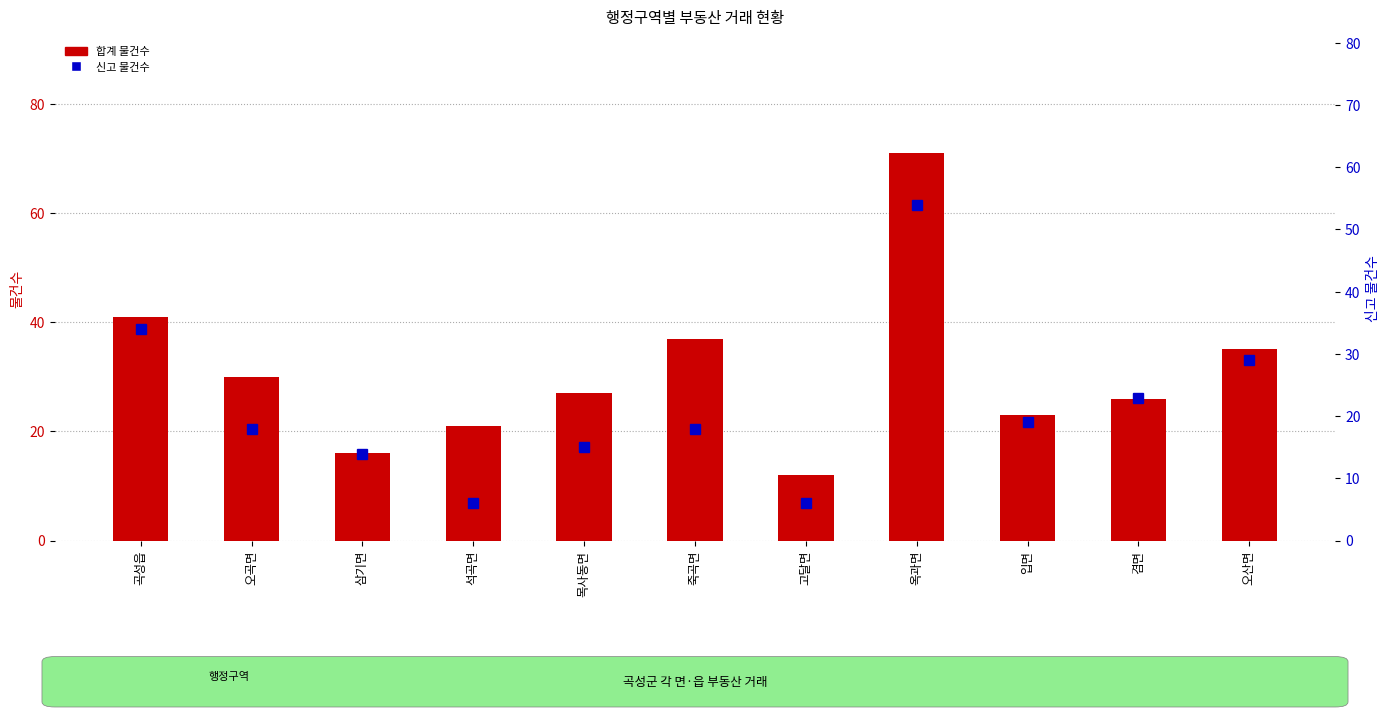

What is the sum of the 합계 물건수 values at 목사동면 and 고달면?

39